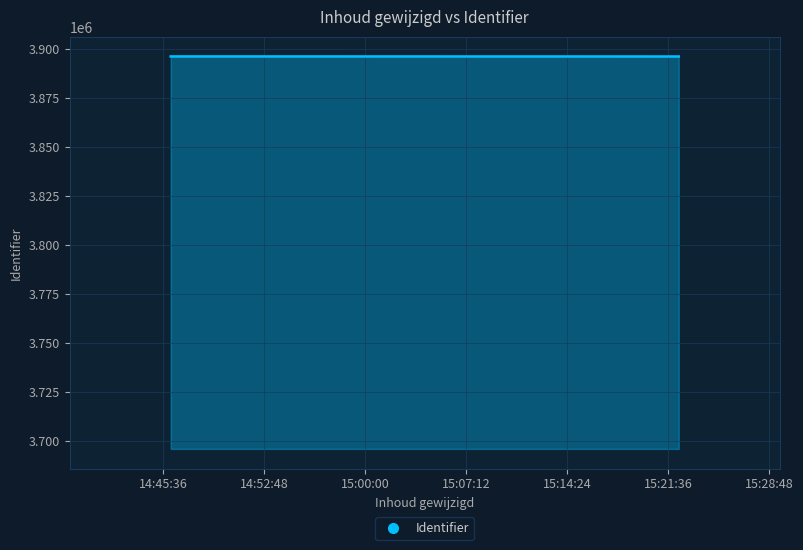

What is the average value?

3895984